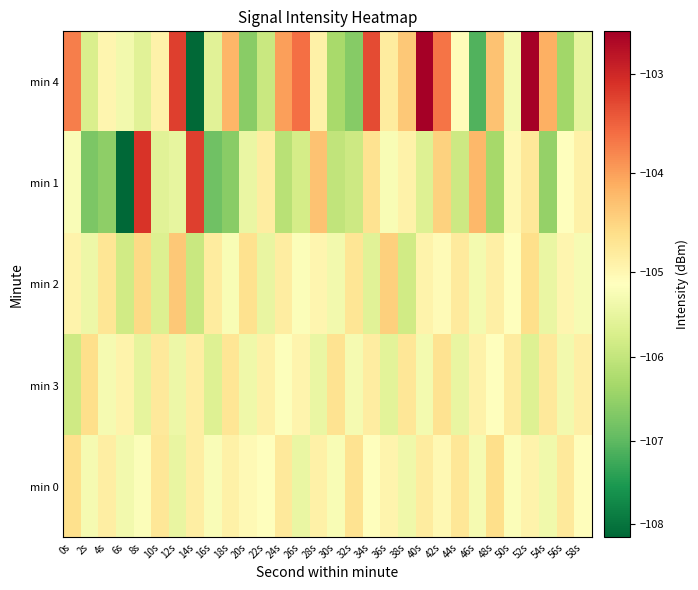

At which category does the chart reach its minimum across all series?

6s